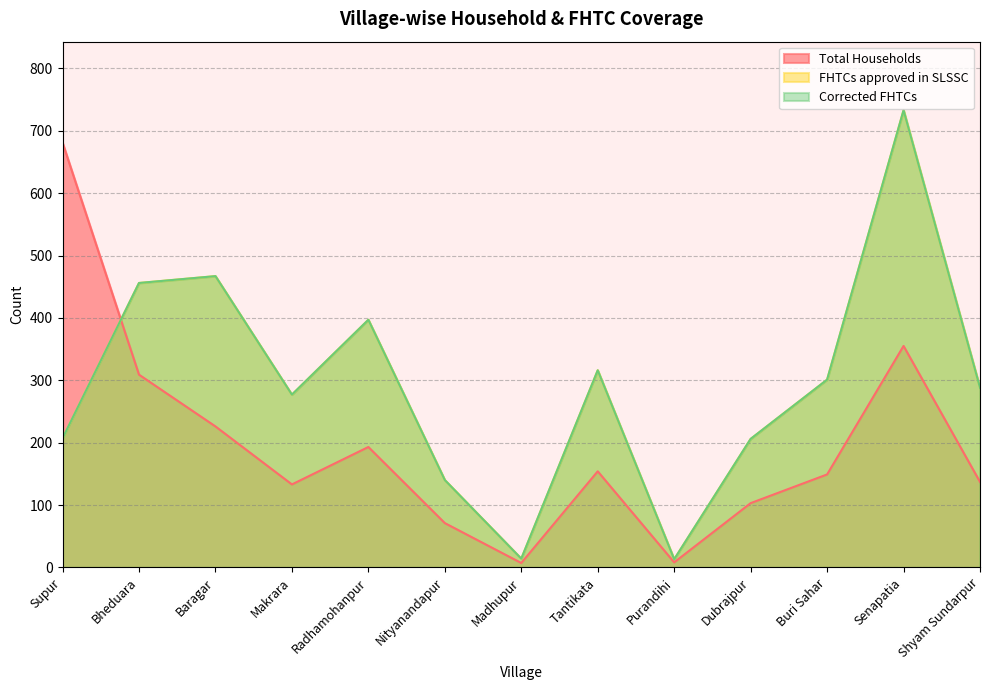

The Total Households series shows 248 at Tantikata. True or false?

False